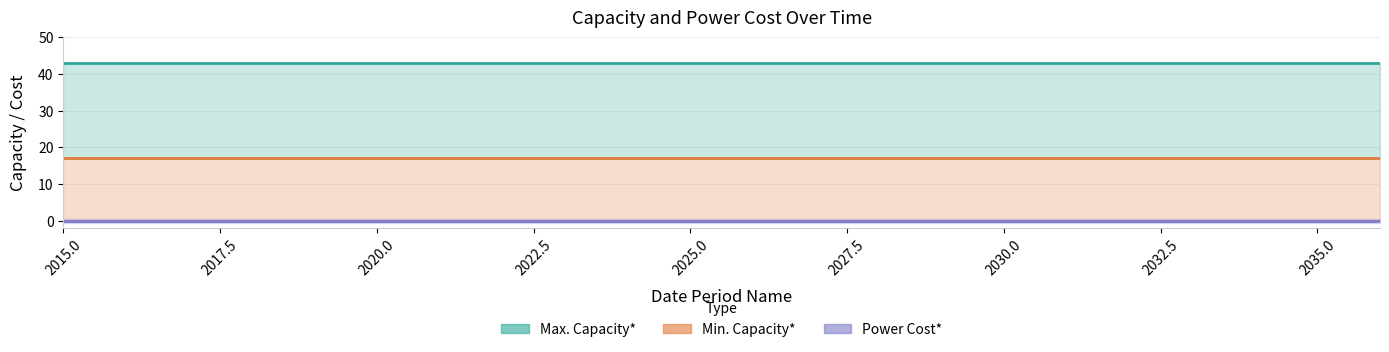

Which category has the highest value across all series?

2015.0